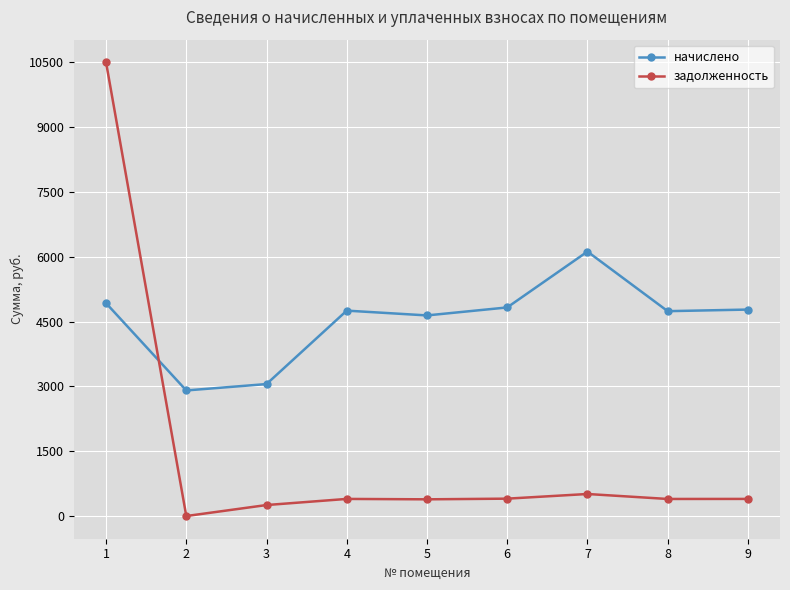

The value of начислено at 1 is 2707.3. True or false?

False